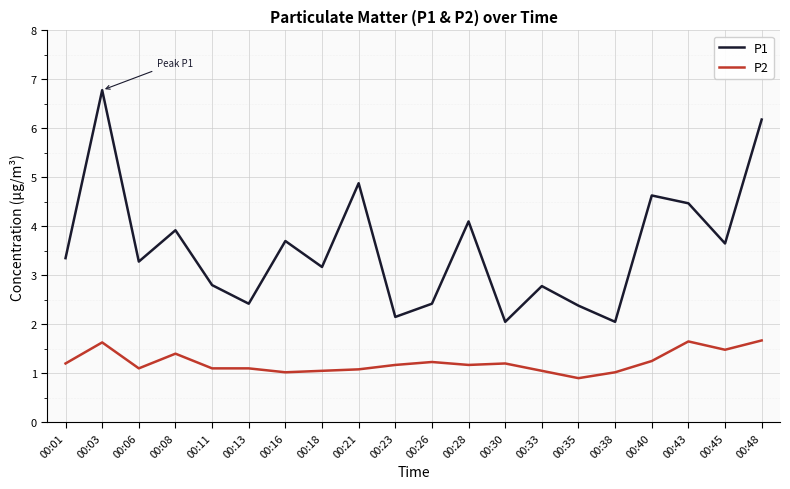

The value of P1 at 00:16 is 6.1. True or false?

False